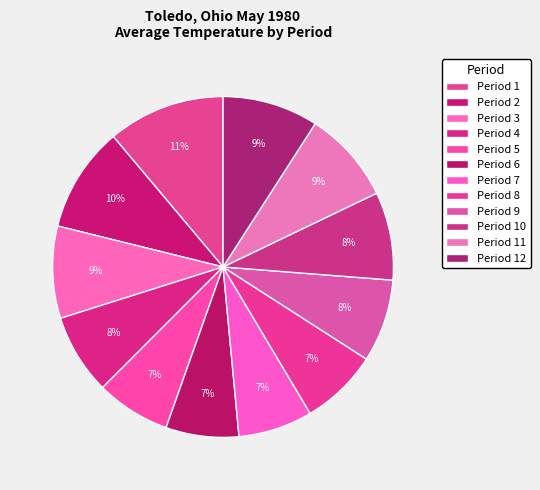

True or false: Period 12 accounts for 19% of the total.

False